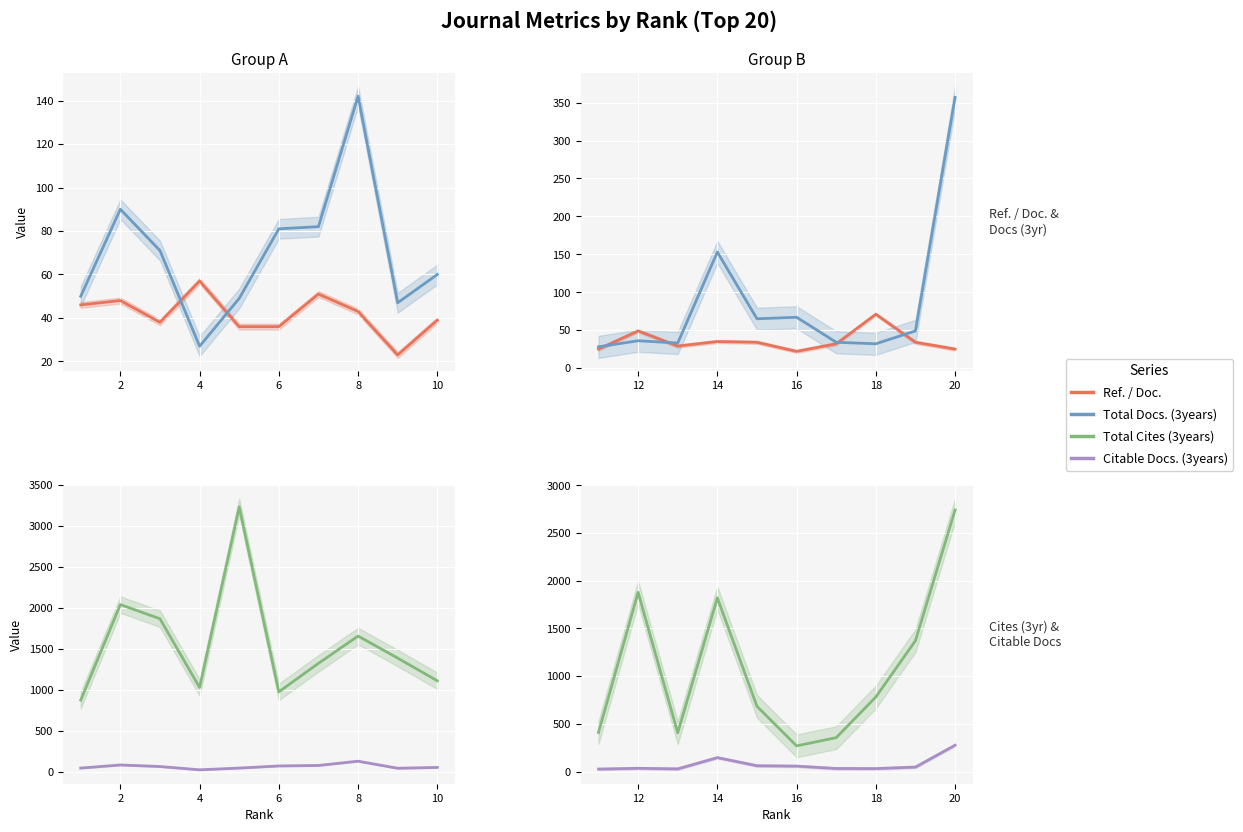

List the series in order of their peak value, highest first.

Total Cites (3years), Total Docs. (3years), Citable Docs. (3years), Ref. / Doc.